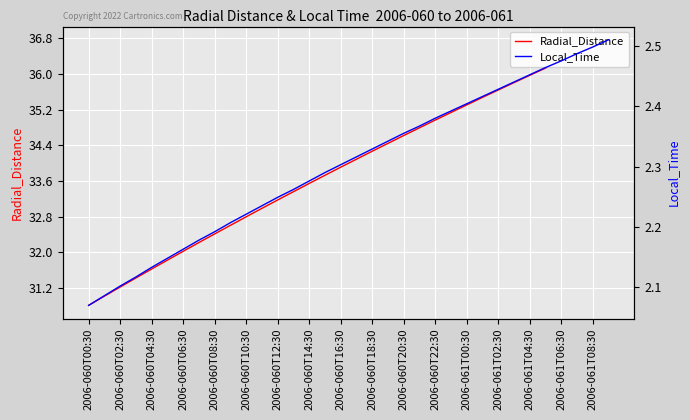

Is it true that Radial_Distance equals 24.0 at 2006-061T00:30?

False